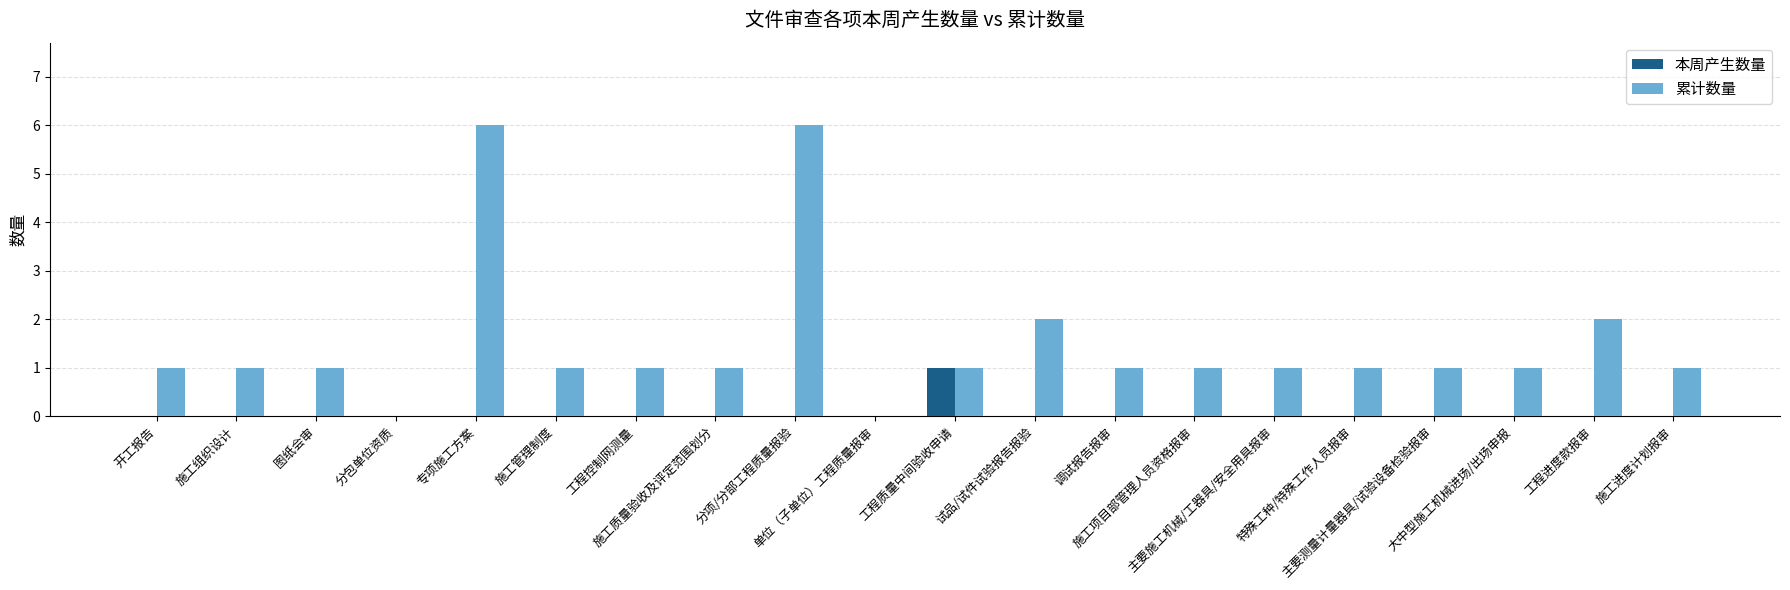

Is it true that 累计数量 equals 10 at 分项/分部工程质量报验?

False